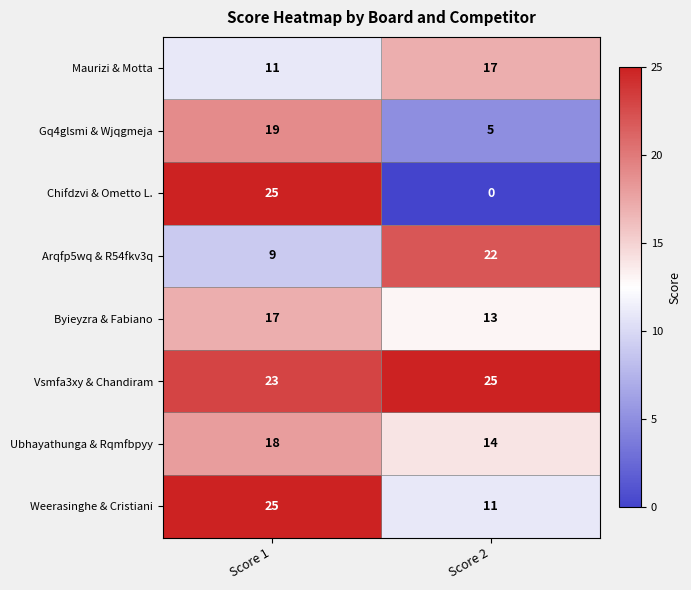

Which series has the widest spread of values?

Chifdzvi & Ometto L.